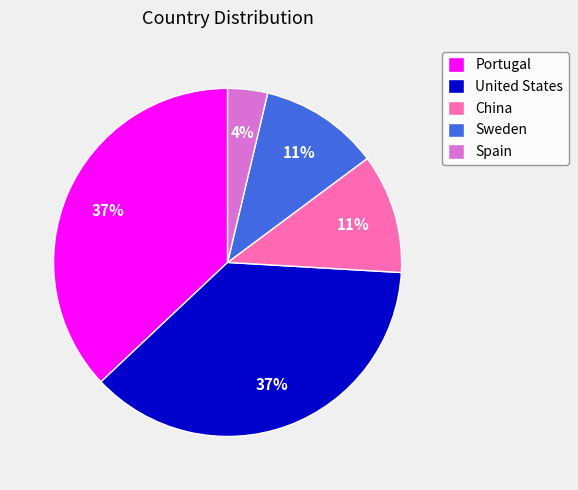

To the nearest percent, what percentage of the pie is China?

11%